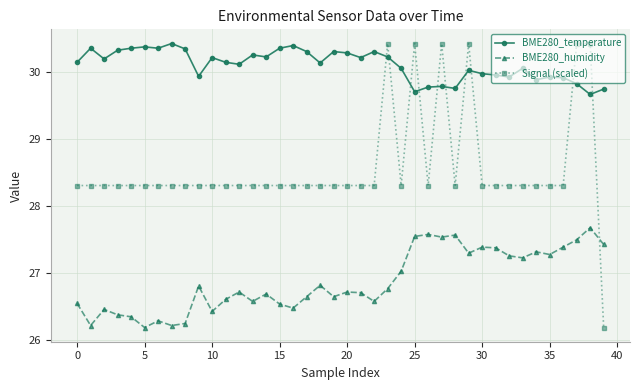

What is the lowest value of the Signal (scaled) series?

26.2